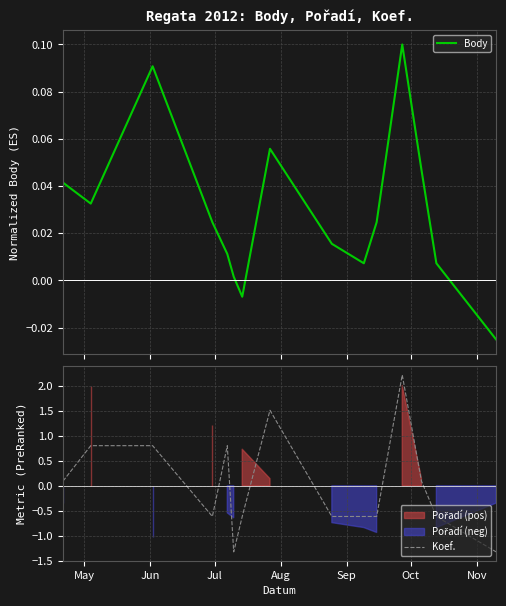

List the series in order of their overall mean, highest first.

Body, Koef.